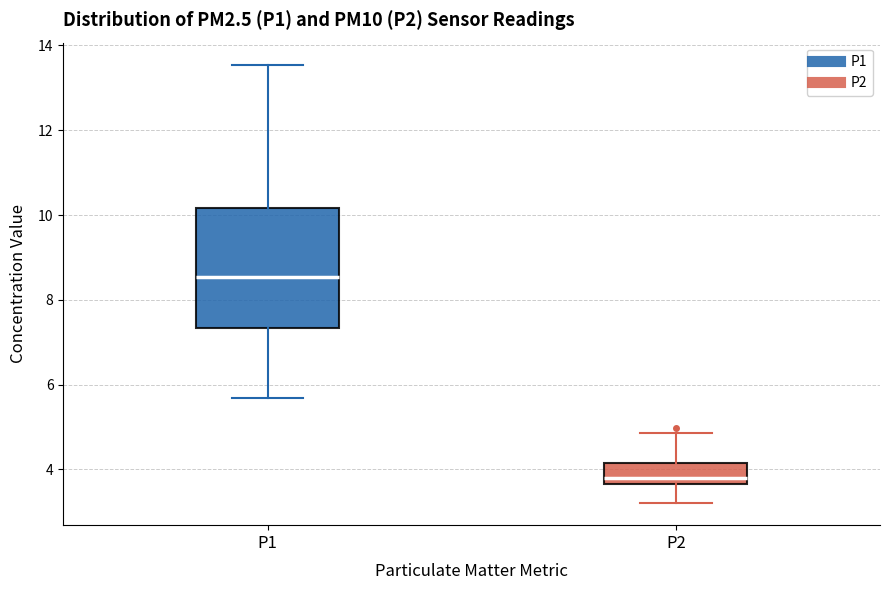

Reading left to right, read every box against the y-axis: the position of its median line, the range the box covers, and the ends of its whiskers. The values are not printed on the chart, so give them approximately, as read against the axis.

P1: median 8.6, box 7.4 to 10.2, whiskers 5.6 to 13.6
P2: median 3.8, box 3.6 to 4.2, whiskers 3.2 to 4.8